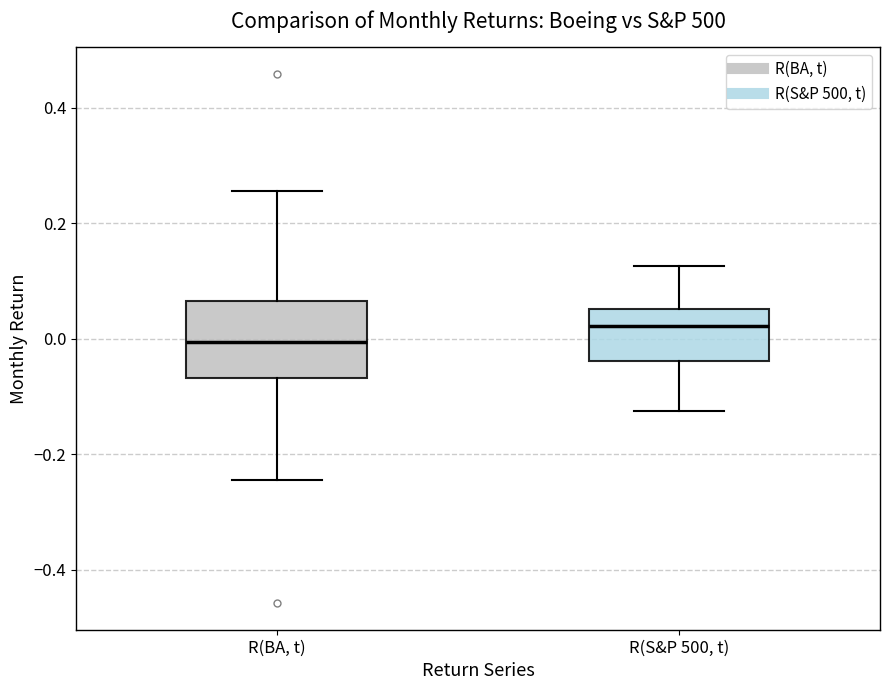

Which box's median line is the highest?

R(S&P 500, t)